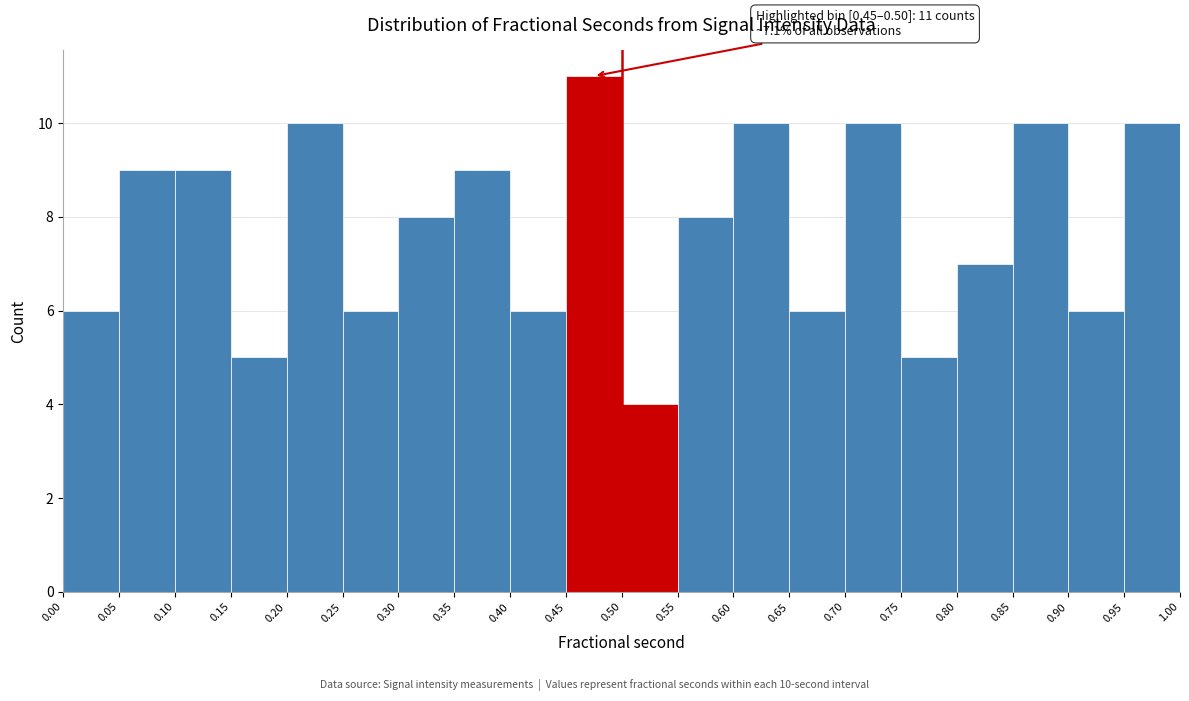

Over which range of the x-axis is the bar tallest?

0.45 to 0.50